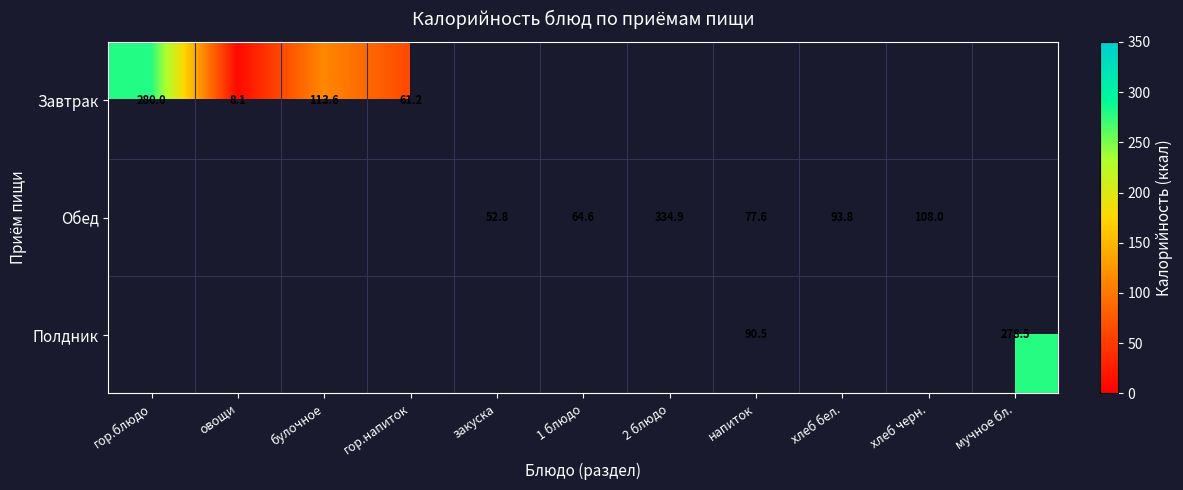

Is the value of Обед at хлеб черн. greater than the value of Завтрак at булочное?

No